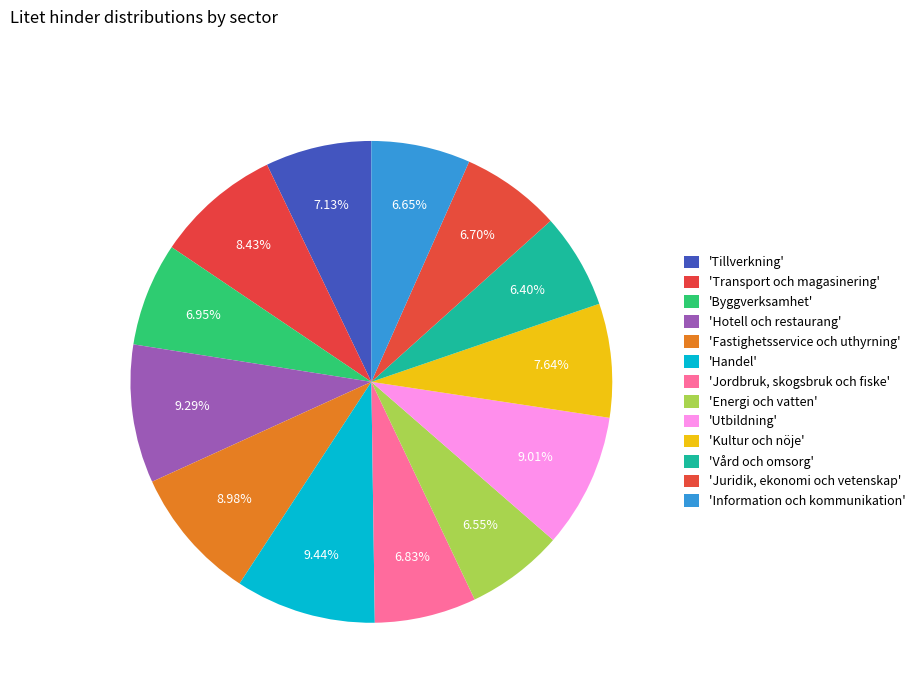

How many slices are in this pie chart?

13